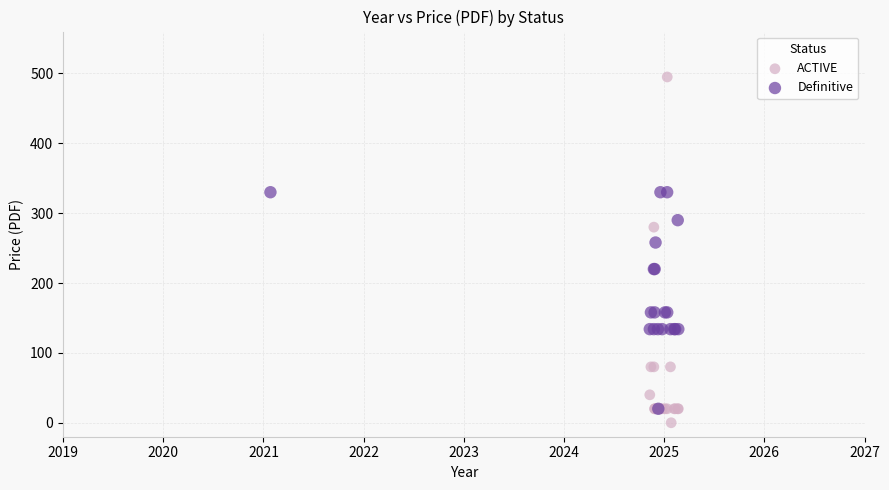

Which series has the widest spread of Y values?

ACTIVE